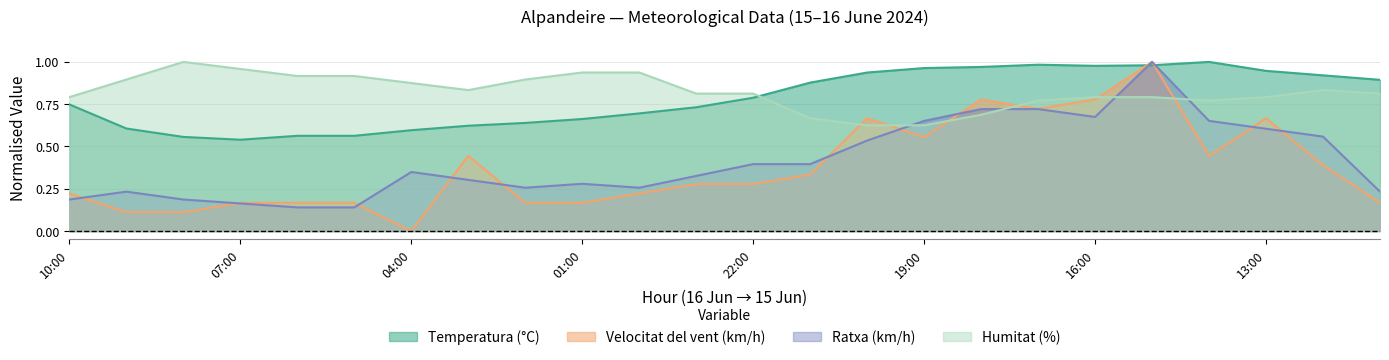

What is the label of the 21st point from the left?

14:00